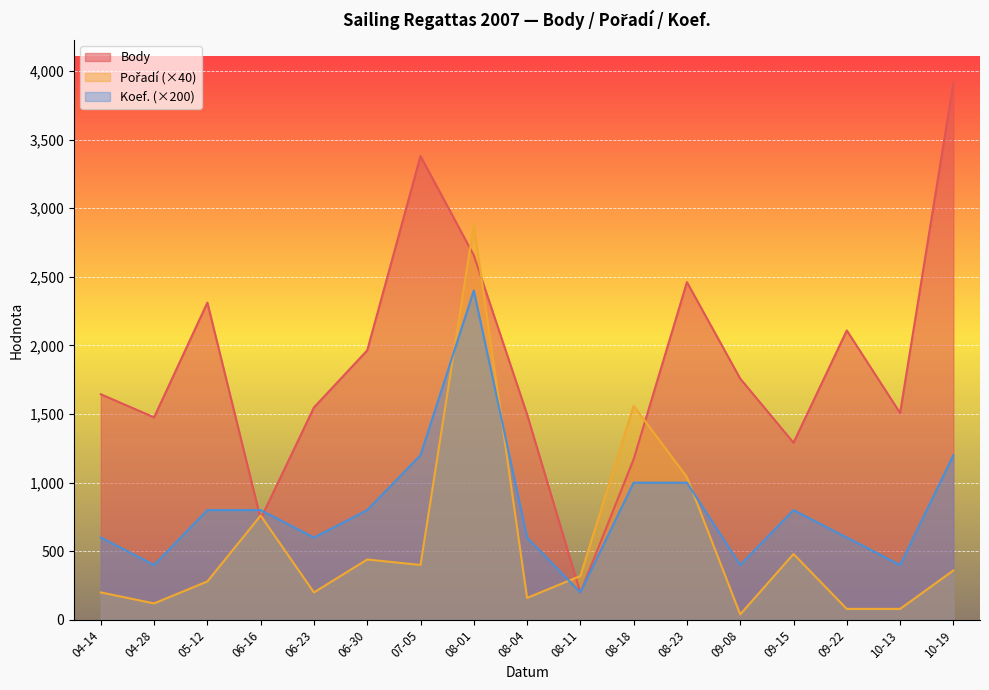

What is the greatest value displayed?

3911